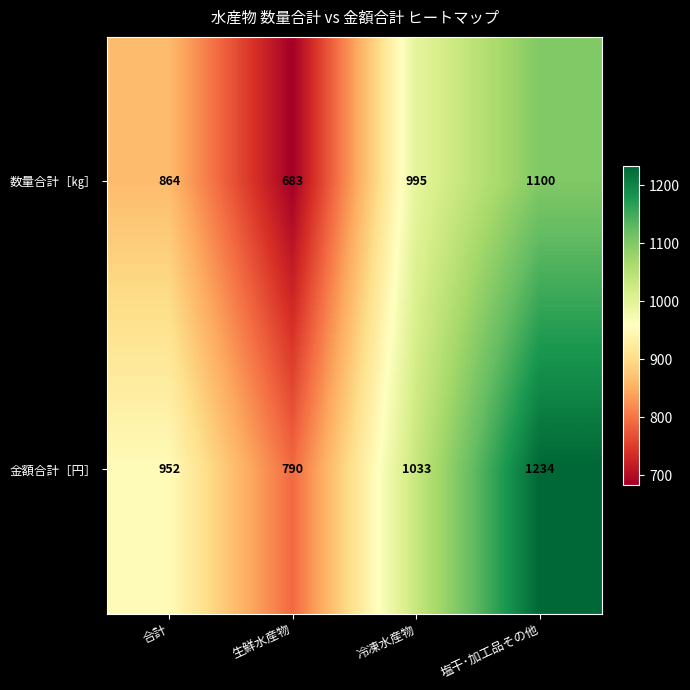

Reading right to left, what are all the values shown in this chart?

数量合計［㎏］: 塩干･加工品その他=1100	冷凍水産物=995	生鮮水産物=683	合計=864
金額合計［円］: 塩干･加工品その他=1234	冷凍水産物=1033	生鮮水産物=790	合計=952